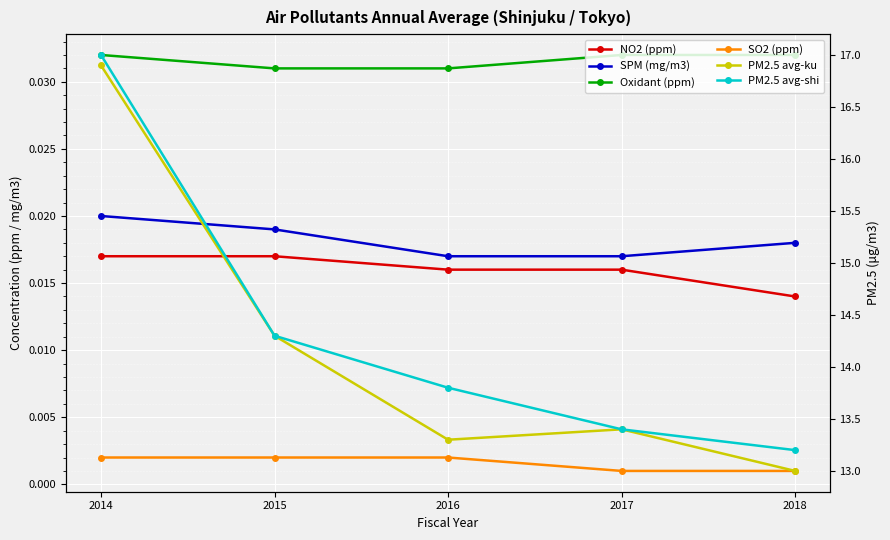

How many values in the PM2.5 avg-ku series exceed 13?

4